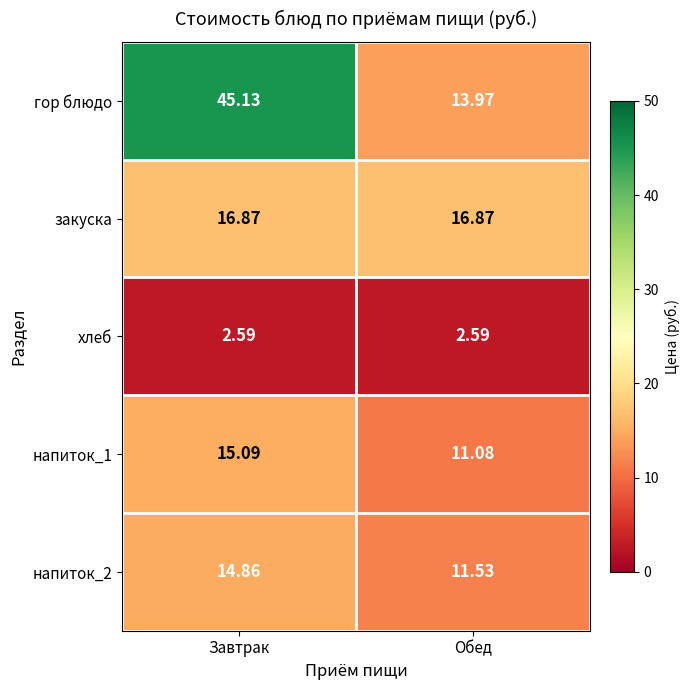

Which category has the lowest value in the гор блюдо series?

Обед